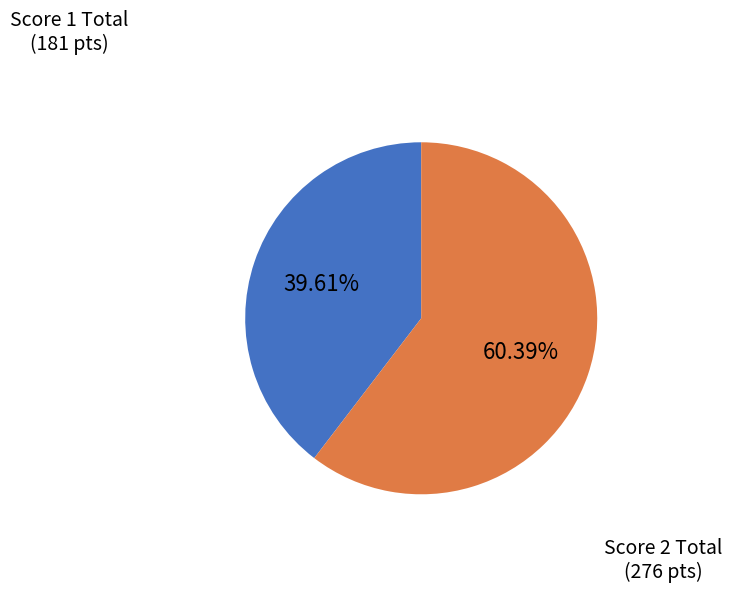

How many slices are in this pie chart?

2